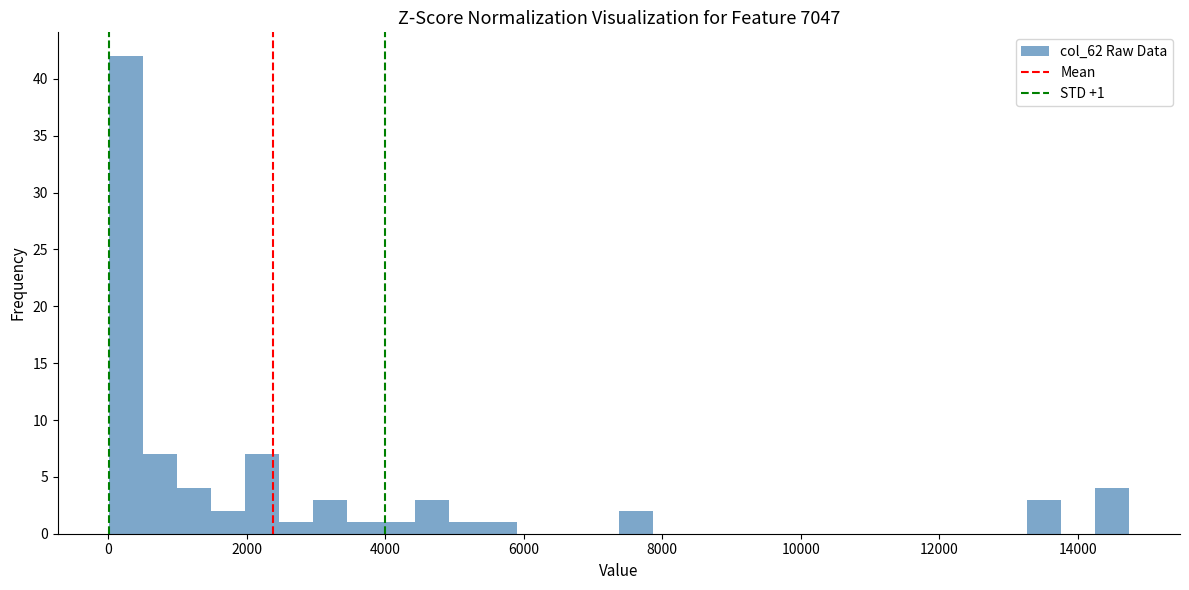

Read against the x-axis, roughly where is the centre of the tallest bar?

200